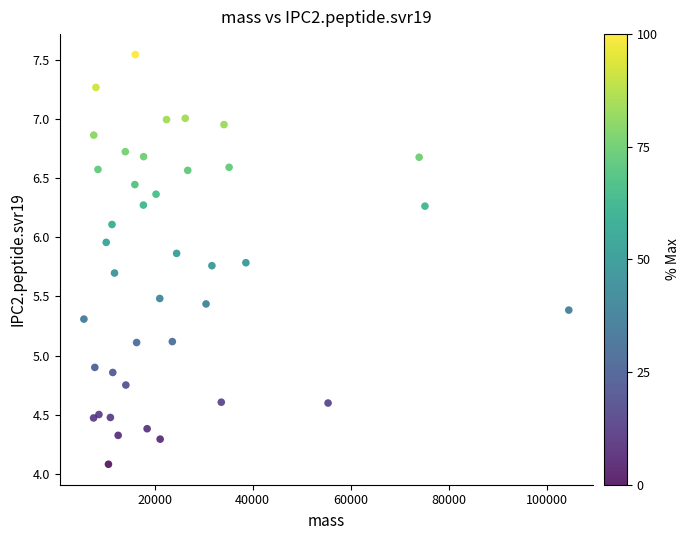

What is the range of Y values (max minus min)?

3.5